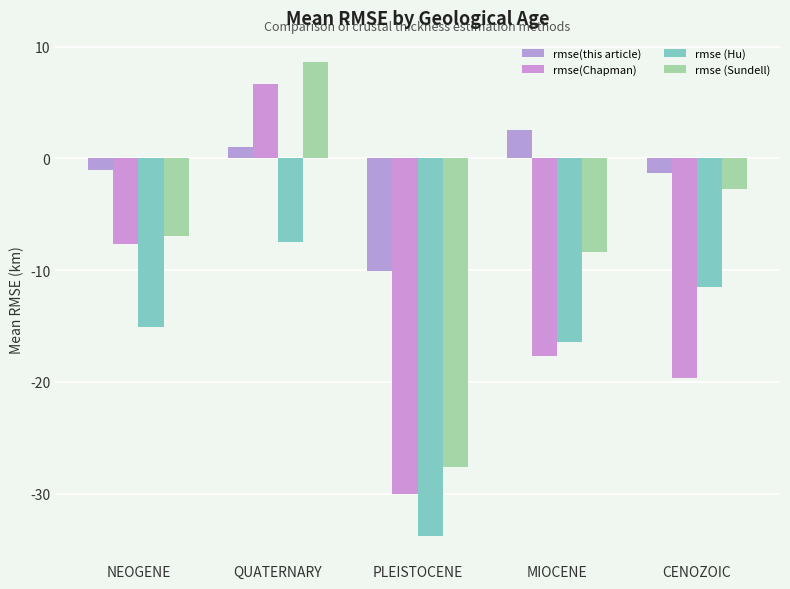

Reading left to right, what are all the values shown in this chart?

rmse(this article): -1.1	1.0	-10.0	2.6	-1.3
rmse(Chapman): -7.7	6.7	-30.0	-17.7	-19.6
rmse (Hu): -15.0	-7.4	-33.8	-16.5	-11.5
rmse (Sundell): -6.9	8.7	-27.6	-8.3	-2.7